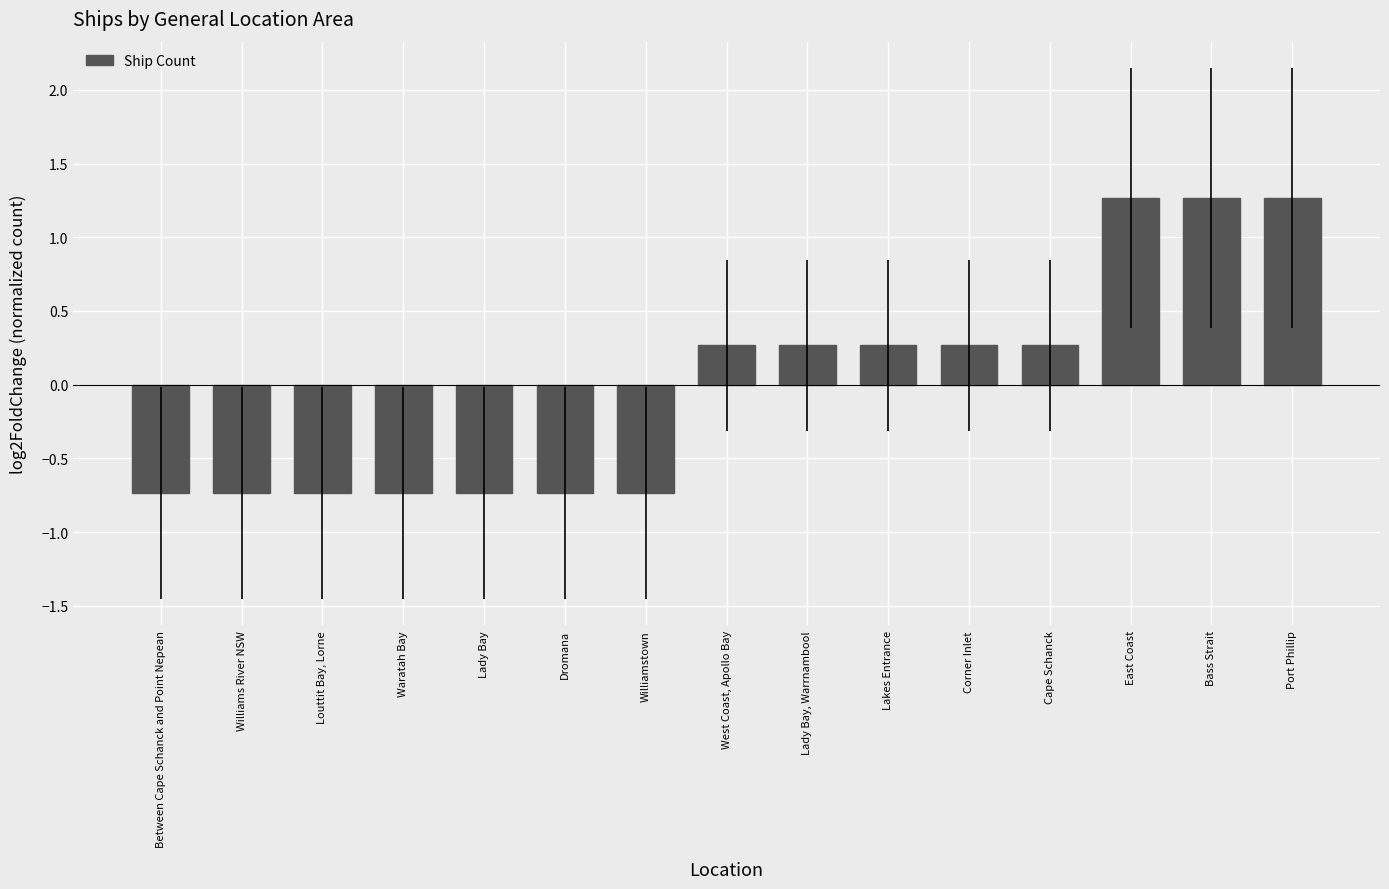

At which label does the data first exceed 0?

West Coast, Apollo Bay